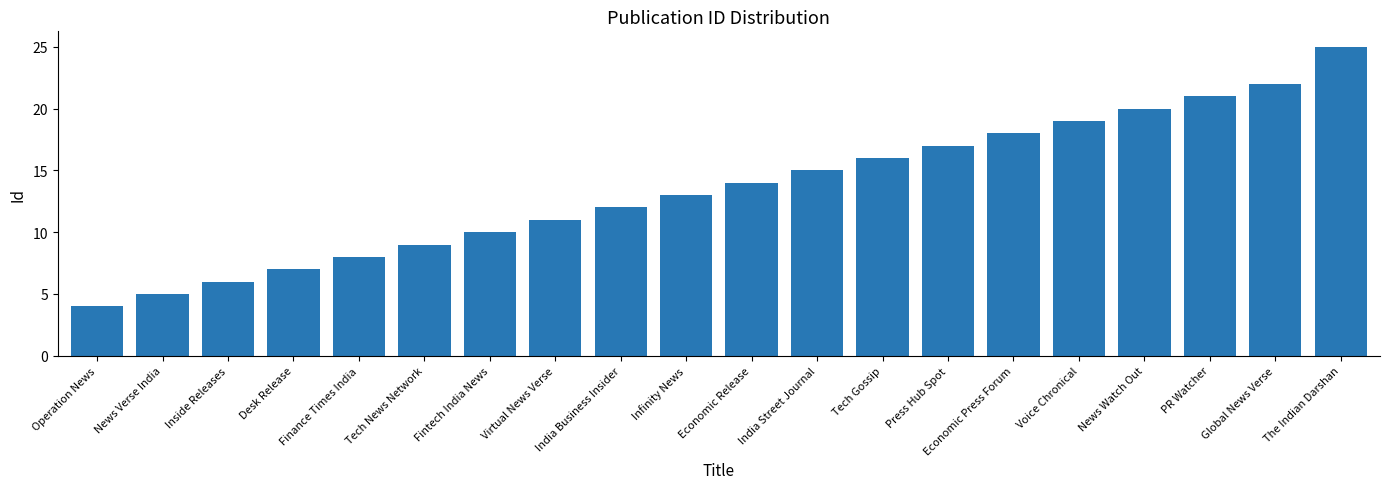

What is the difference between the values at Economic Release and Desk Release?

7